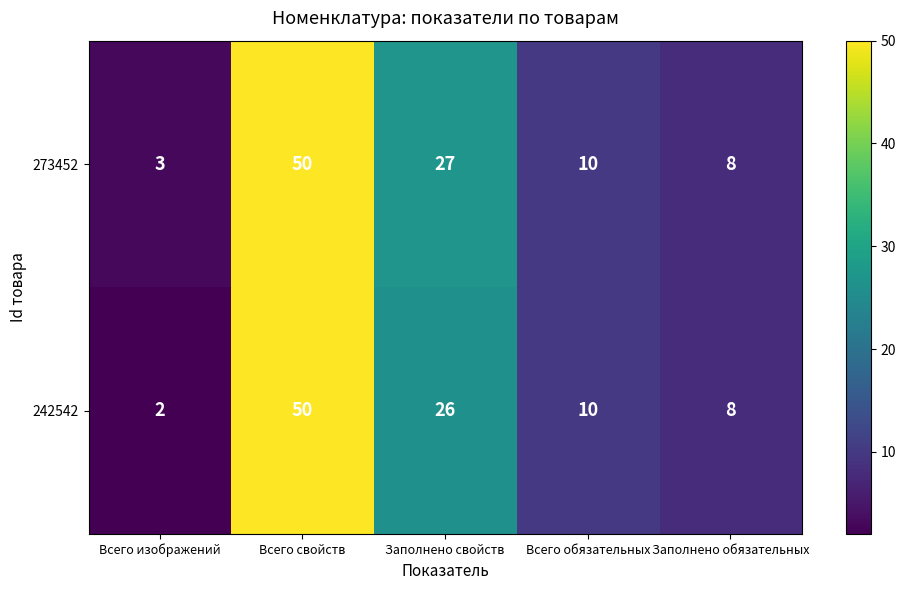

The value of 273452 at Всего свойств is 50. True or false?

True